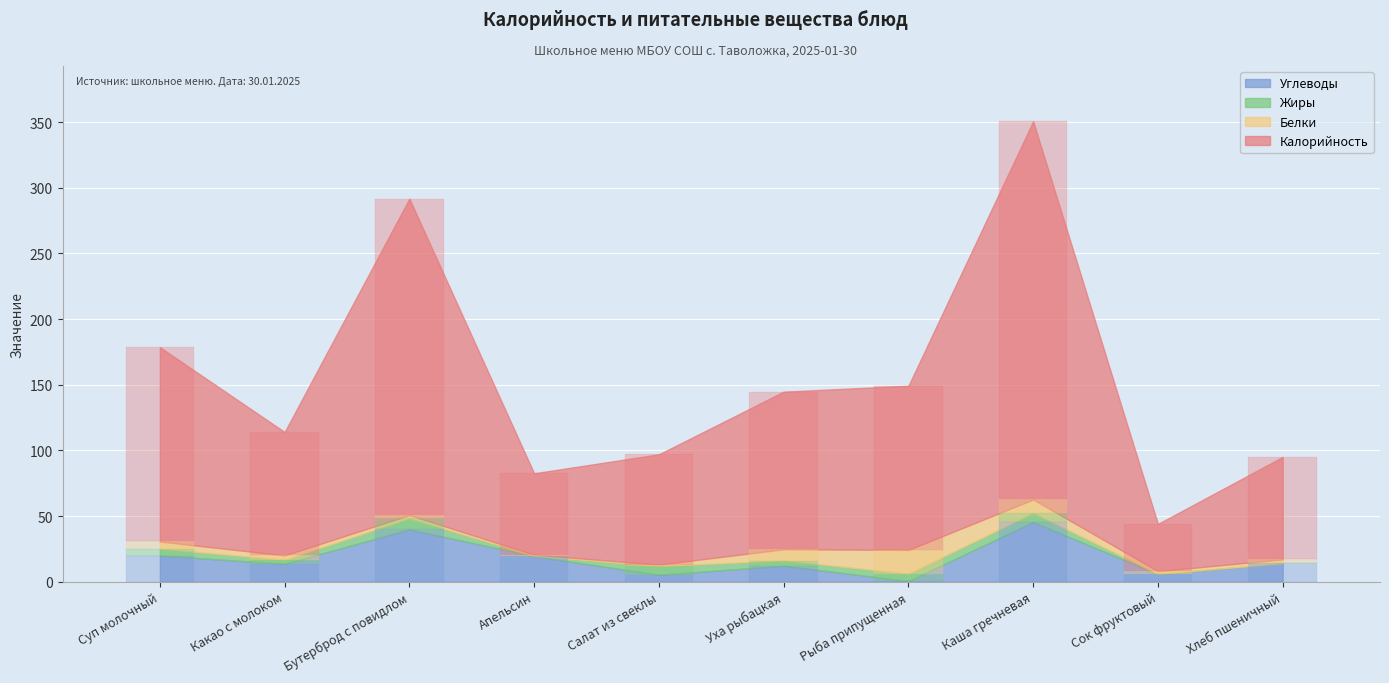

What is the spread (max minus min) of values at Каша гречневая?

281.2